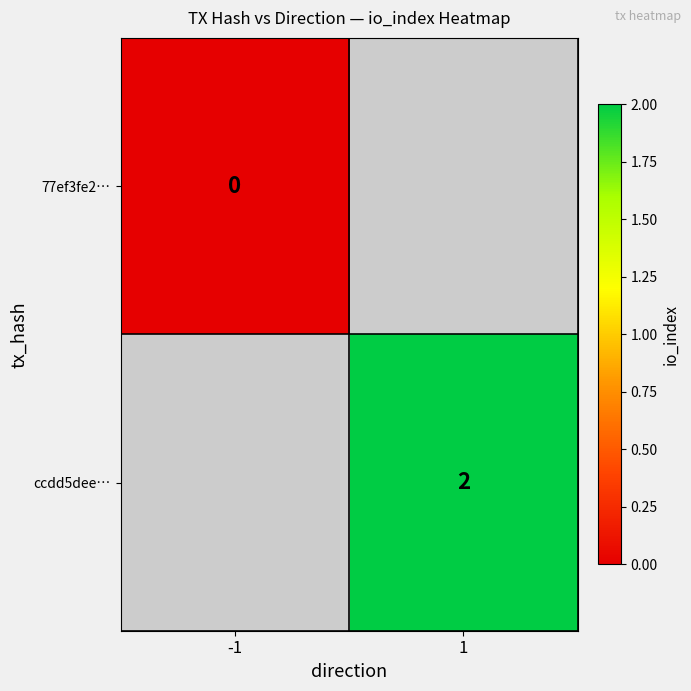

The ccdd5dee… series shows 4 at 1. True or false?

False